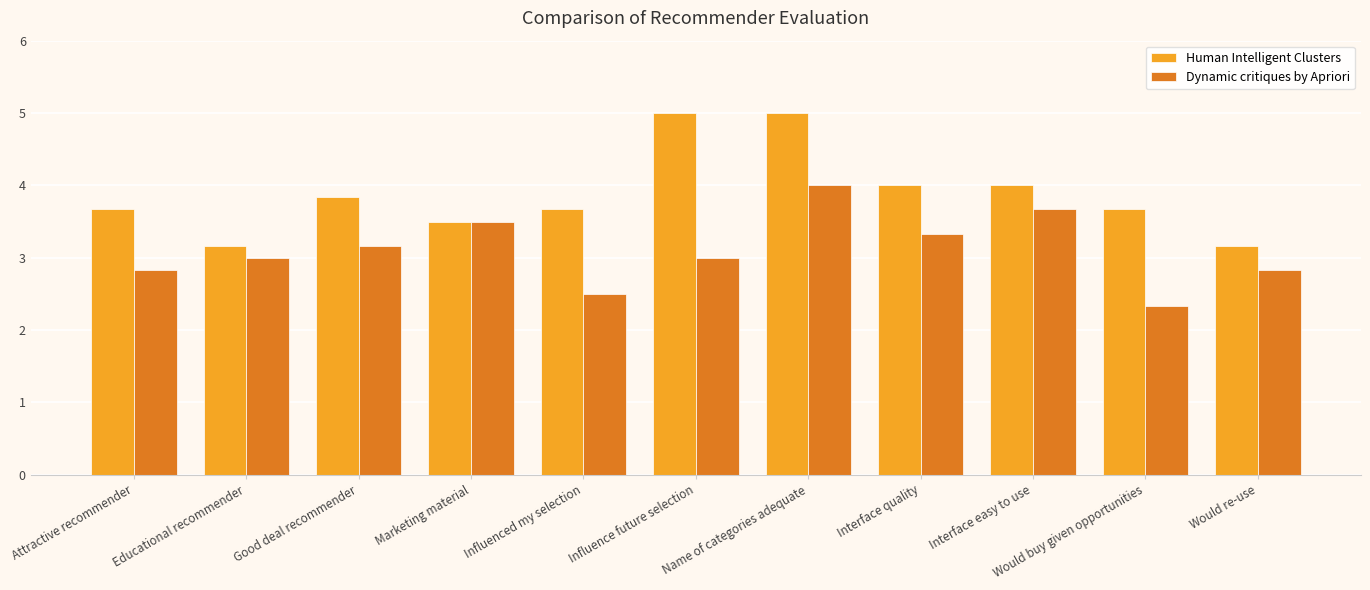

Is it true that Human Intelligent Clusters equals 5.3 at Would re-use?

False